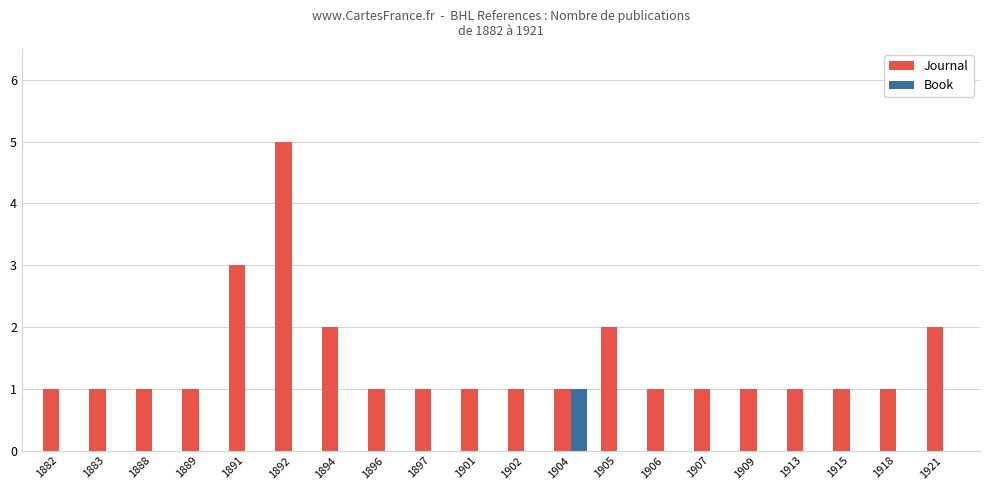

Reading left to right, what are all the values shown in this chart?

Journal: 1	1	1	1	3	5	2	1	1	1	1	1	2	1	1	1	1	1	1	2
Book: 0	0	0	0	0	0	0	0	0	0	0	1	0	0	0	0	0	0	0	0